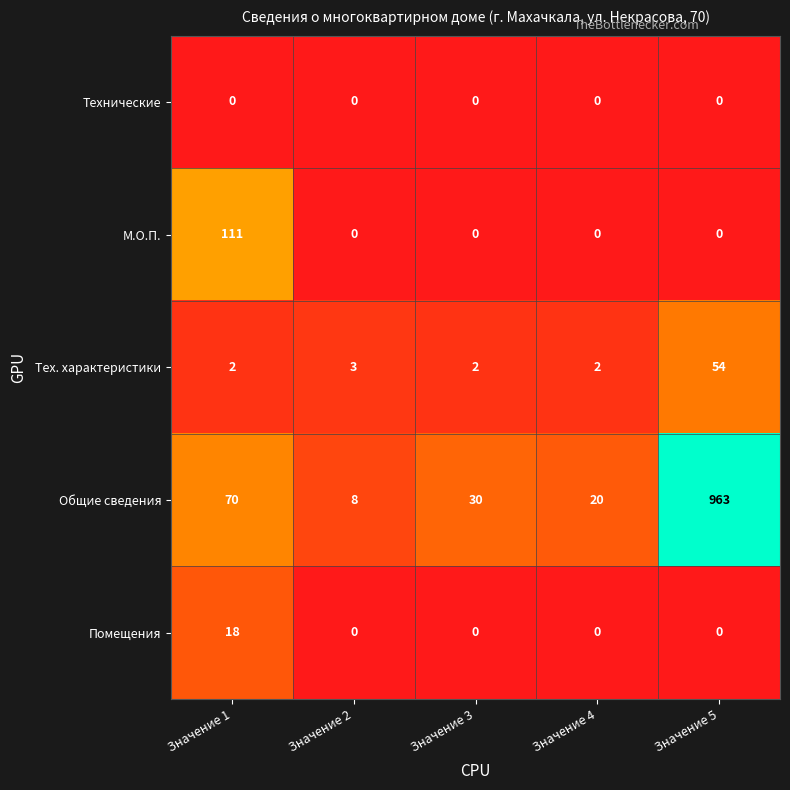

What value does the Помещения series have at Значение 1?

18